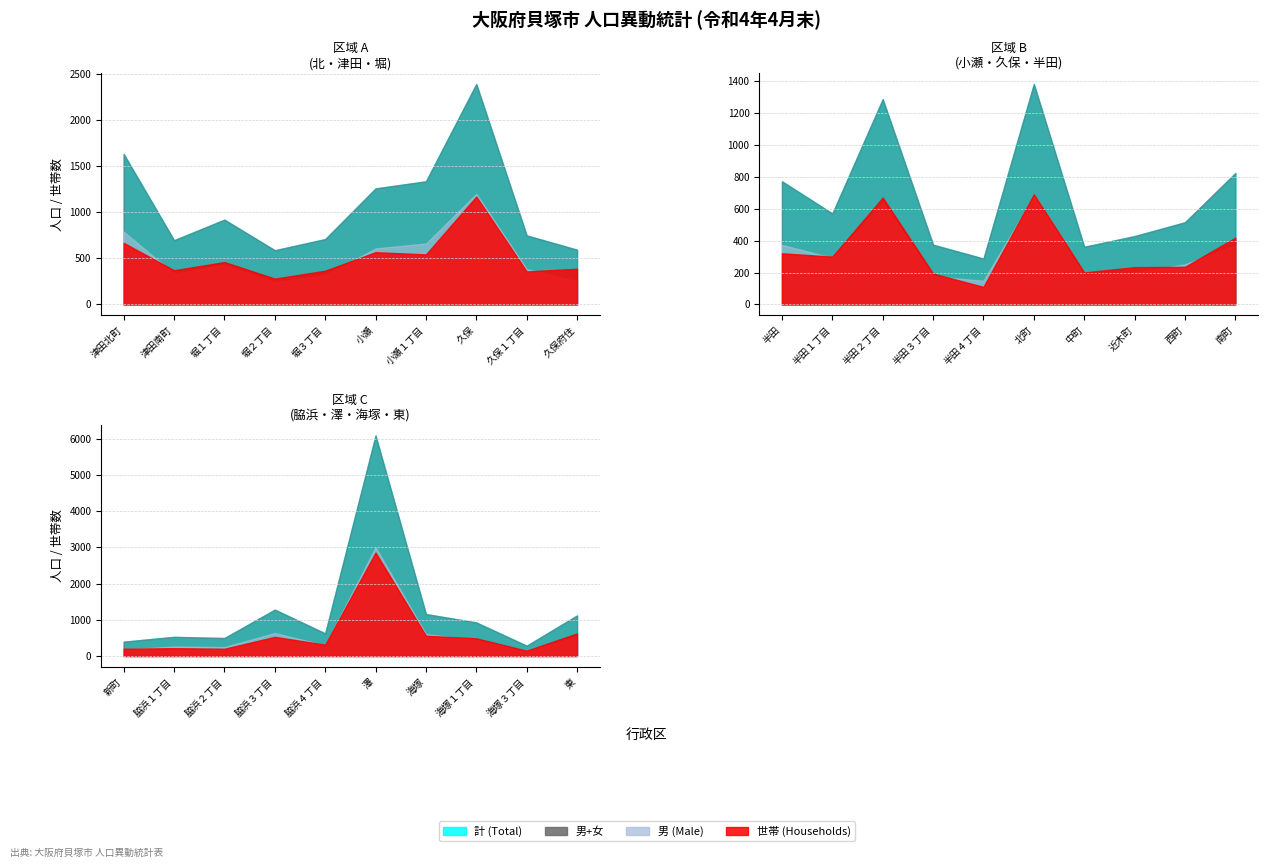

The 世帯 (Households) series shows 109 at 脇浜１丁目. True or false?

False